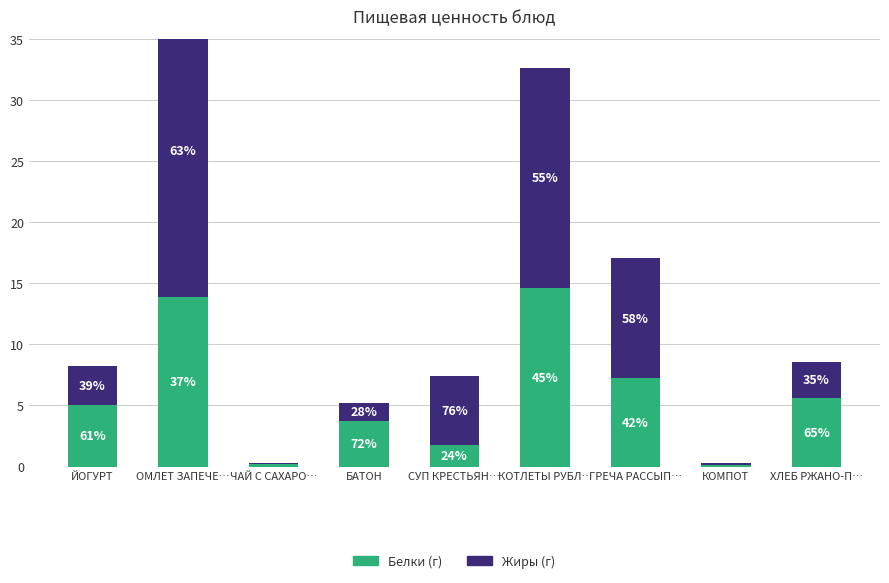

How many series are shown in this chart?

2